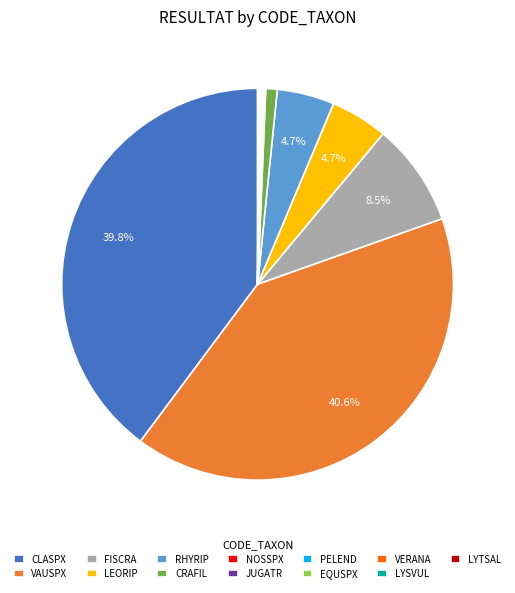

Is it true that CRAFIL is 11% of the pie?

False